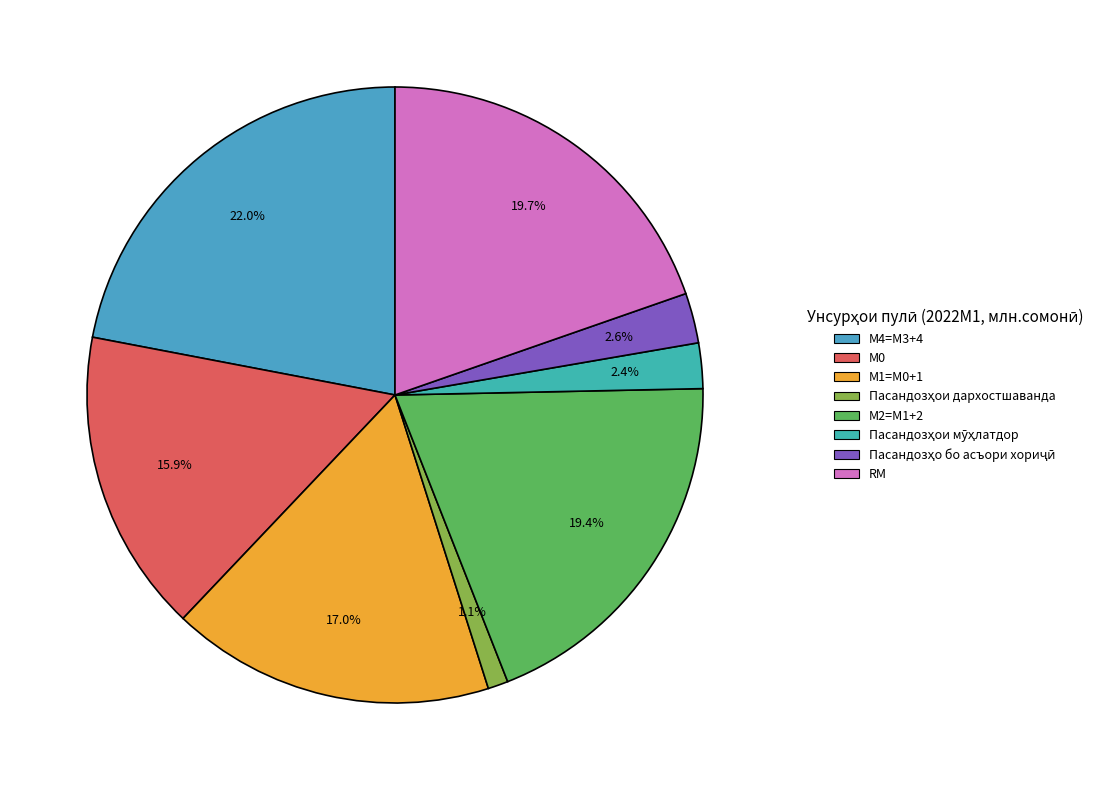

Does М4=M3+4 account for over 50% of the chart?

No